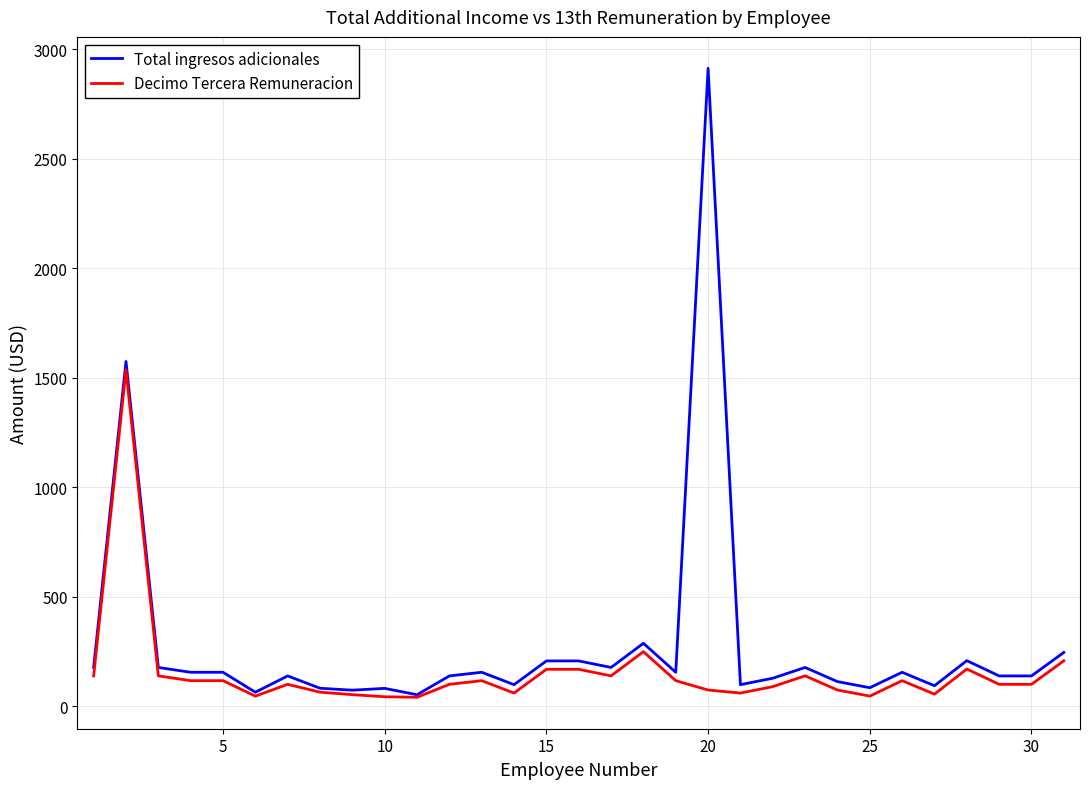

Rank the series by their average value, from highest to lowest.

Total ingresos adicionales, Decimo Tercera Remuneracion